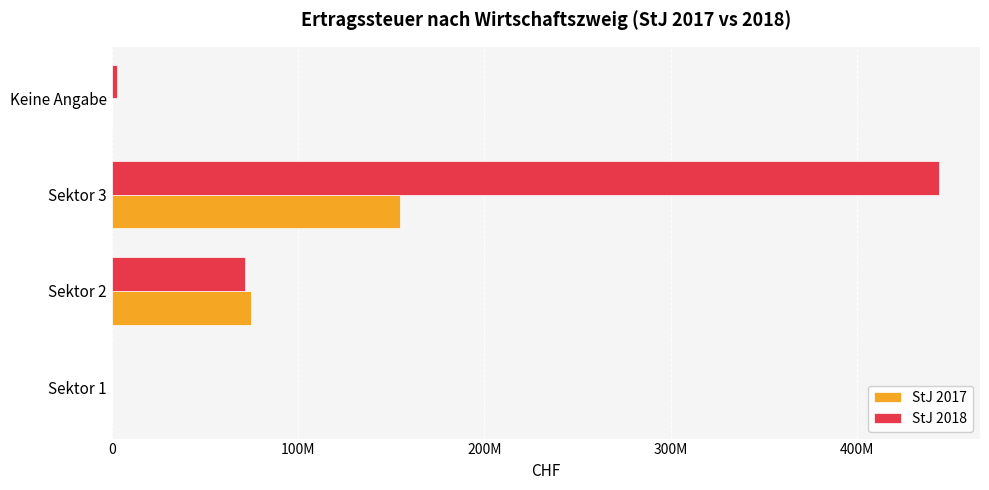

What are all the series names shown in the legend?

StJ 2017, StJ 2018